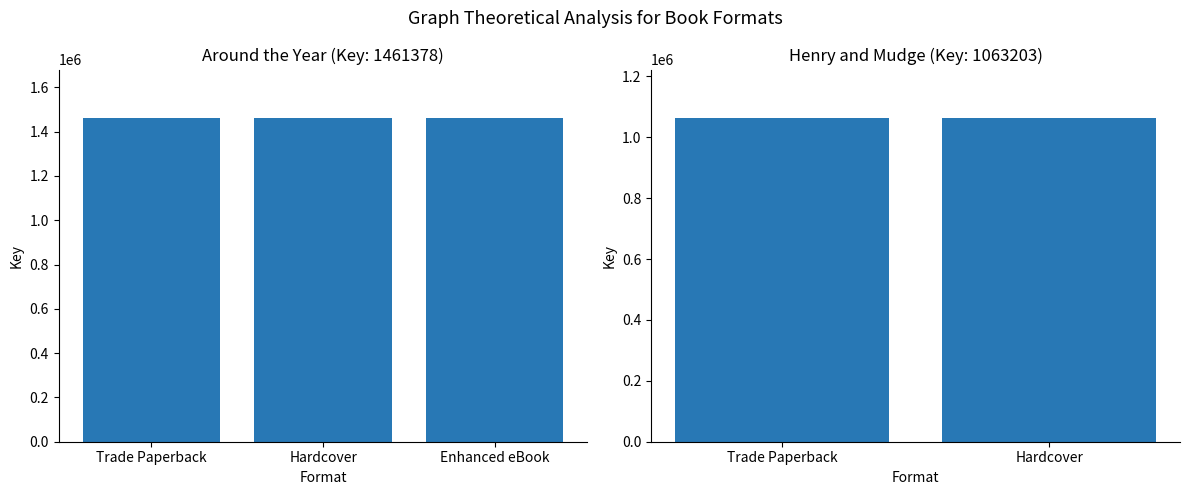

How many distinct data groups are displayed?

1